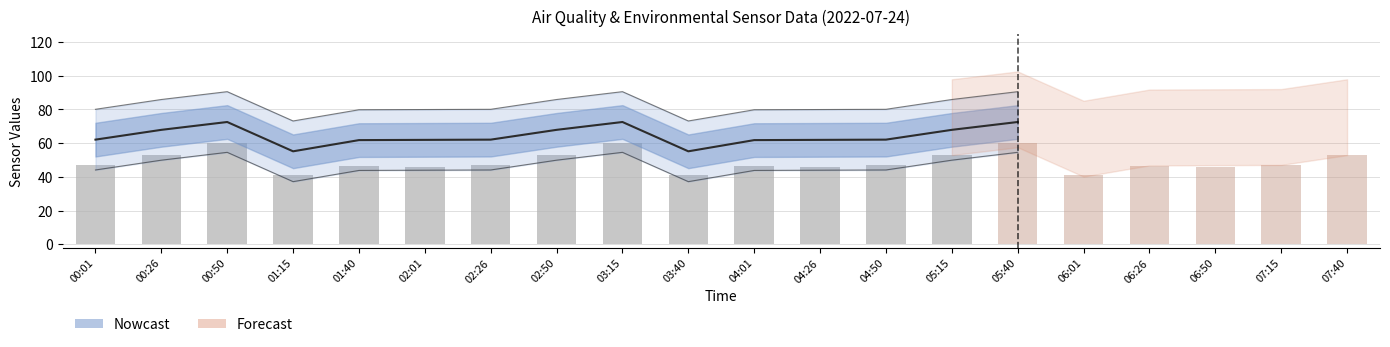

Which has a higher value, 00:26 or 05:15?

00:26